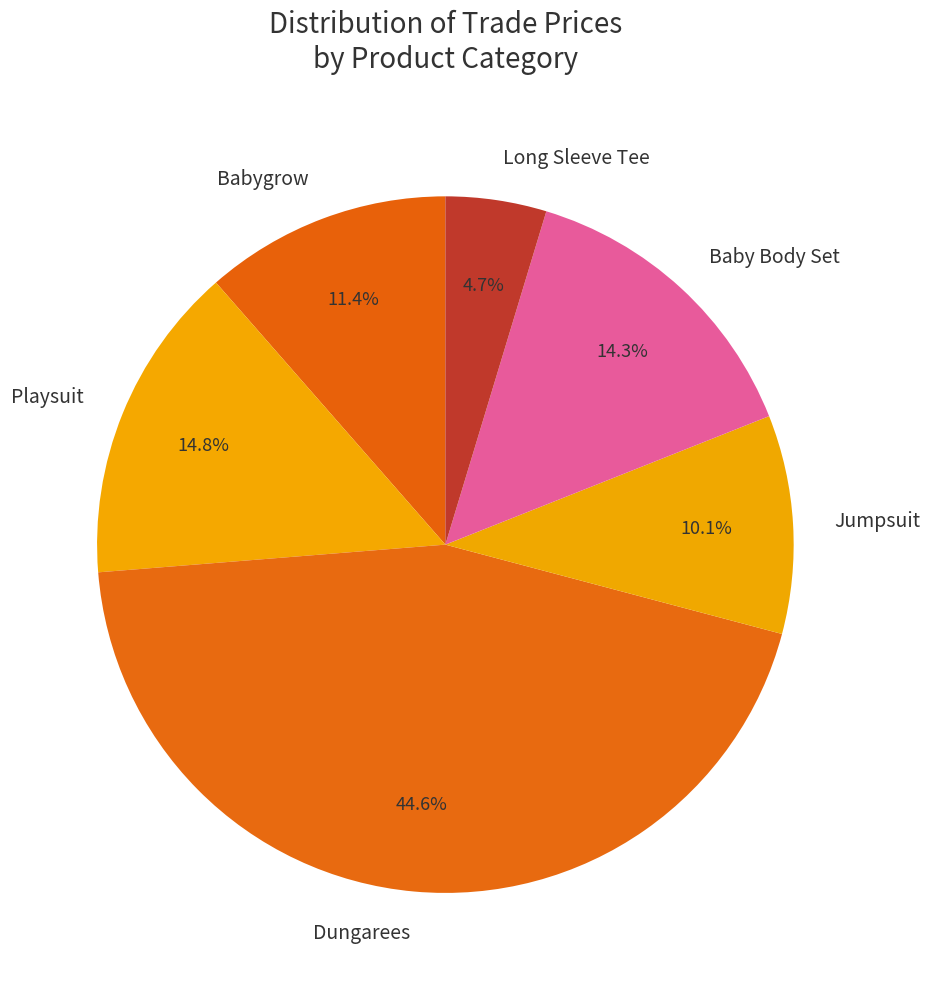

What portion of the pie excludes Baby Body Set?

85.7%